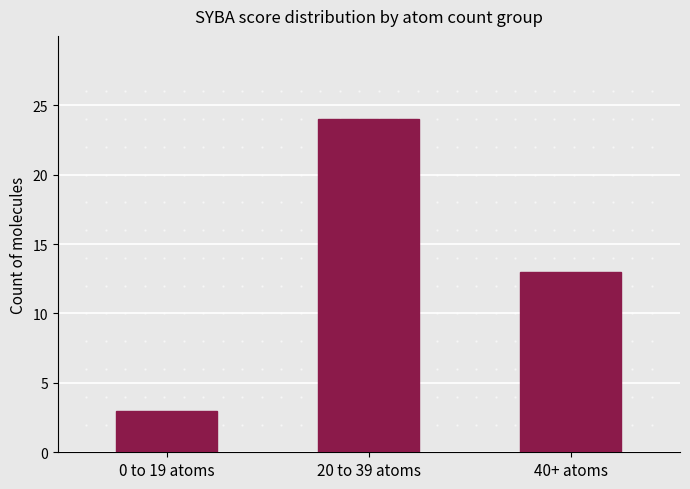

Reading left to right, transcribe all the data shown in this chart.

3	24	13